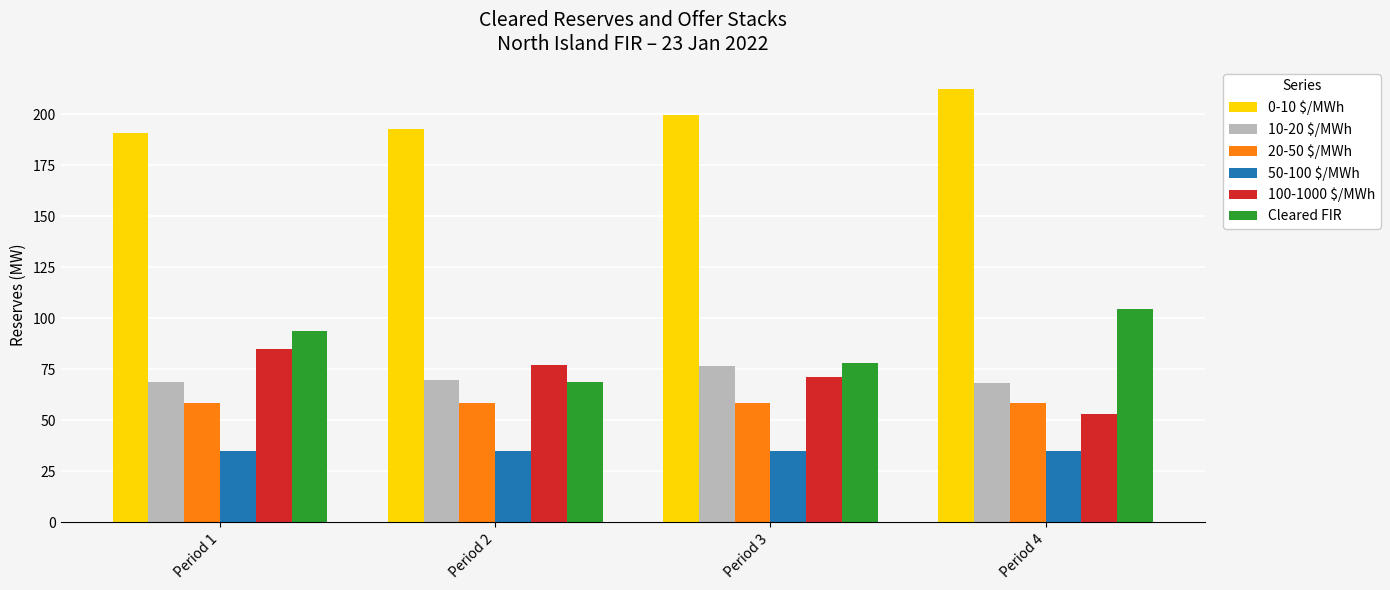

The value of 10-20 $/MWh at Period 2 is 43.8. True or false?

False